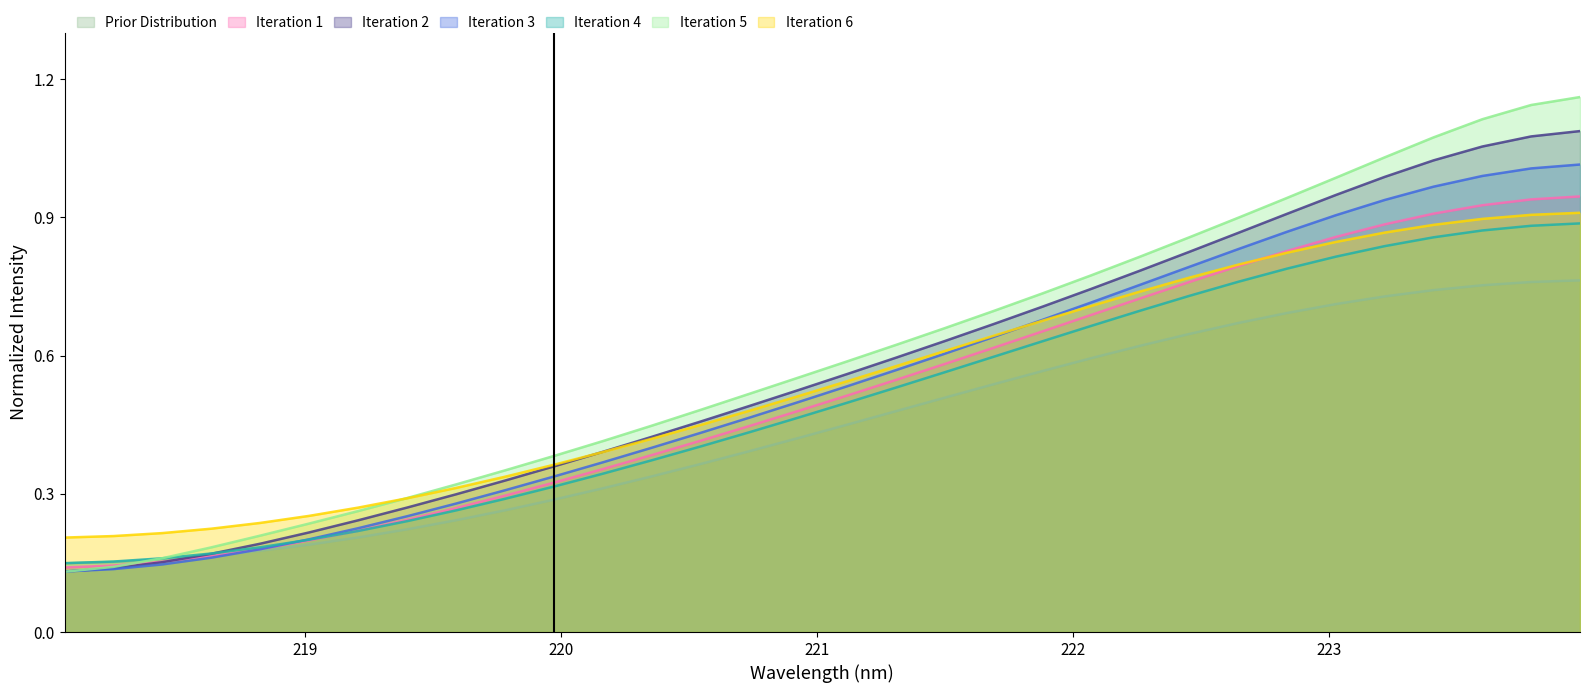

Which series has the widest spread of values?

Iteration 5